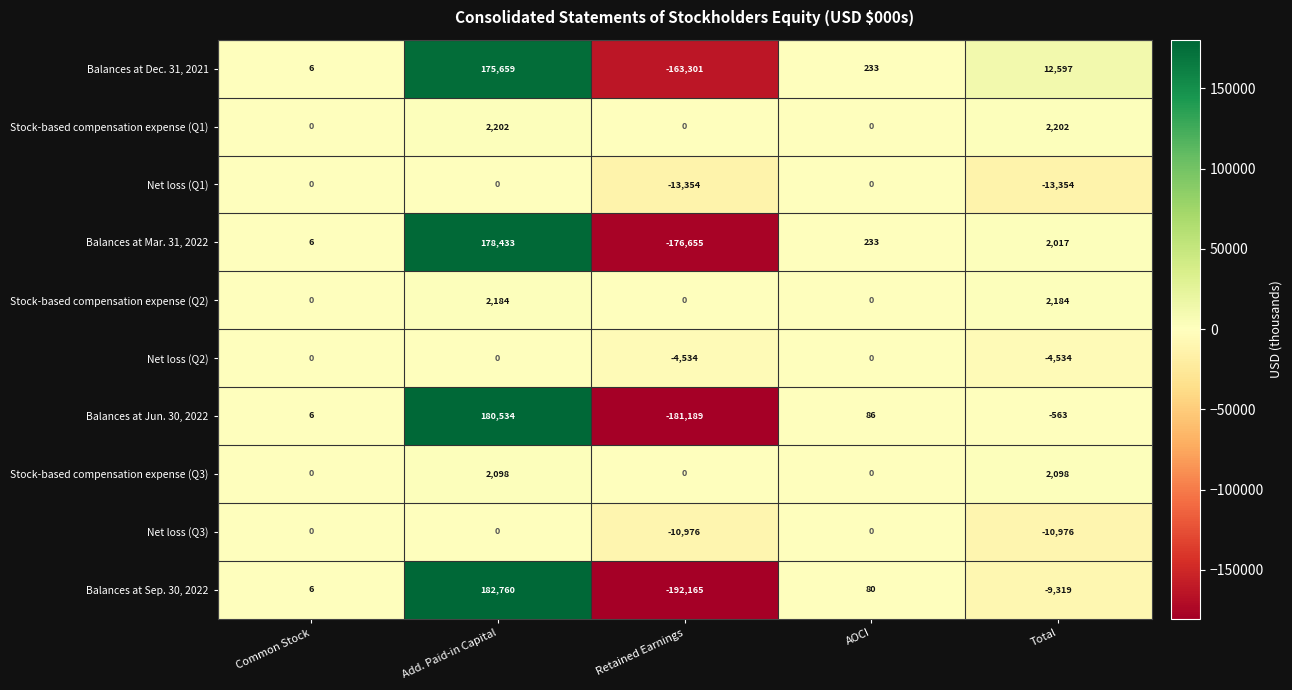

Which series has the largest total across all categories?

Balances at Dec. 31, 2021